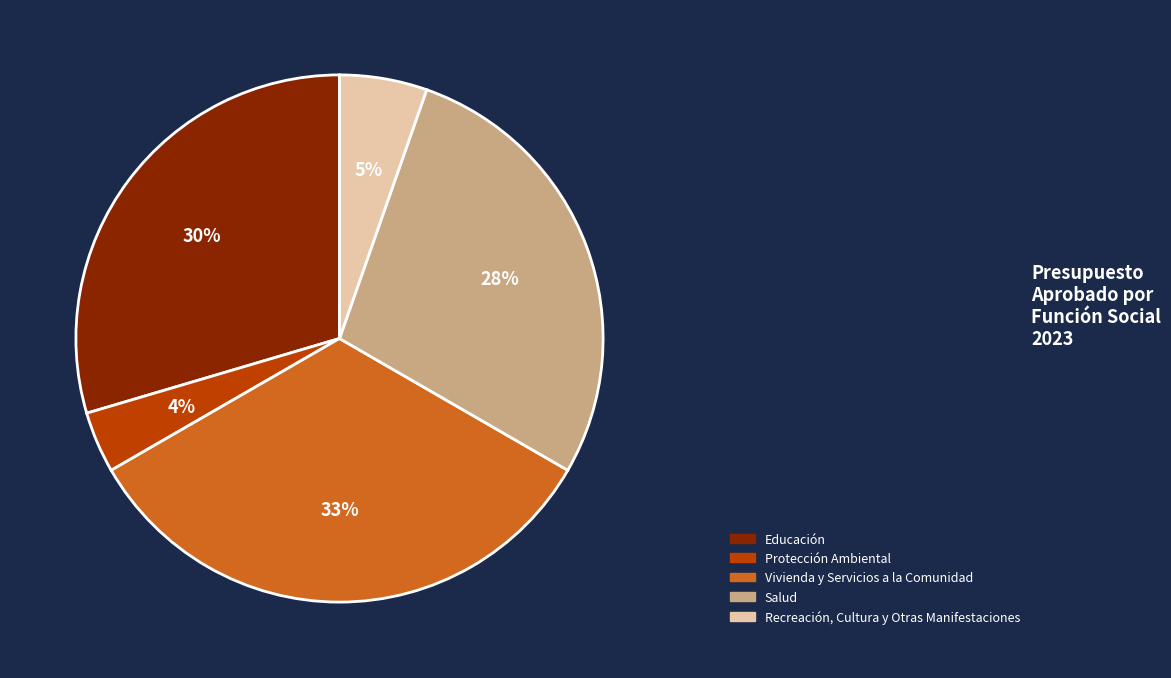

Does any single category account for the majority?

No